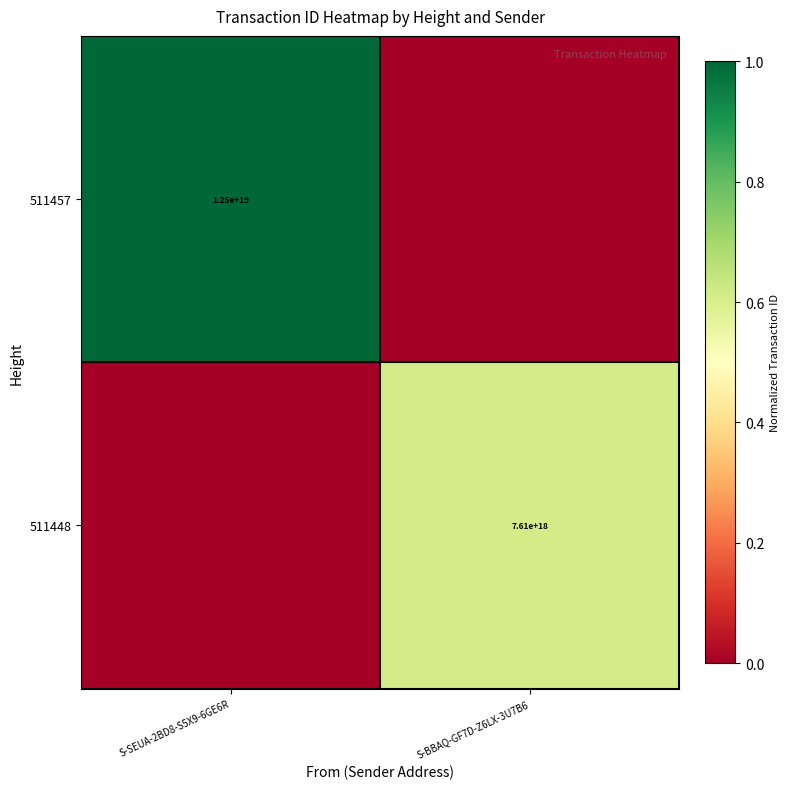

The 511448 series shows 2615004282155482112 at S-BBAQ-GF7D-Z6LX-3U7B6. True or false?

False